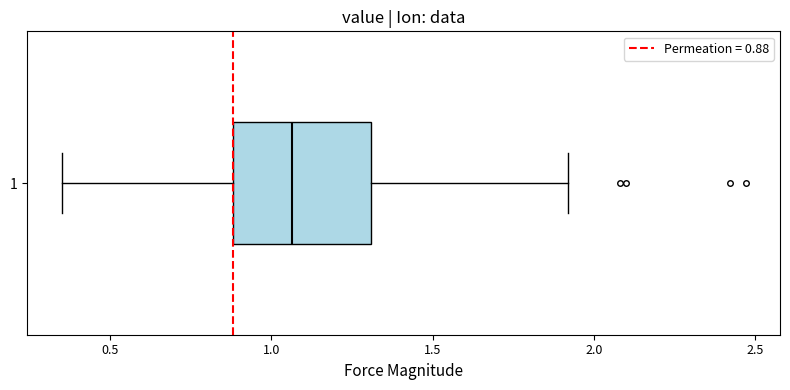

Where does the median line of the box at y = 1 sit on the x-axis? The values are not printed on the chart, so give them approximately, as read against the axis.

1.05